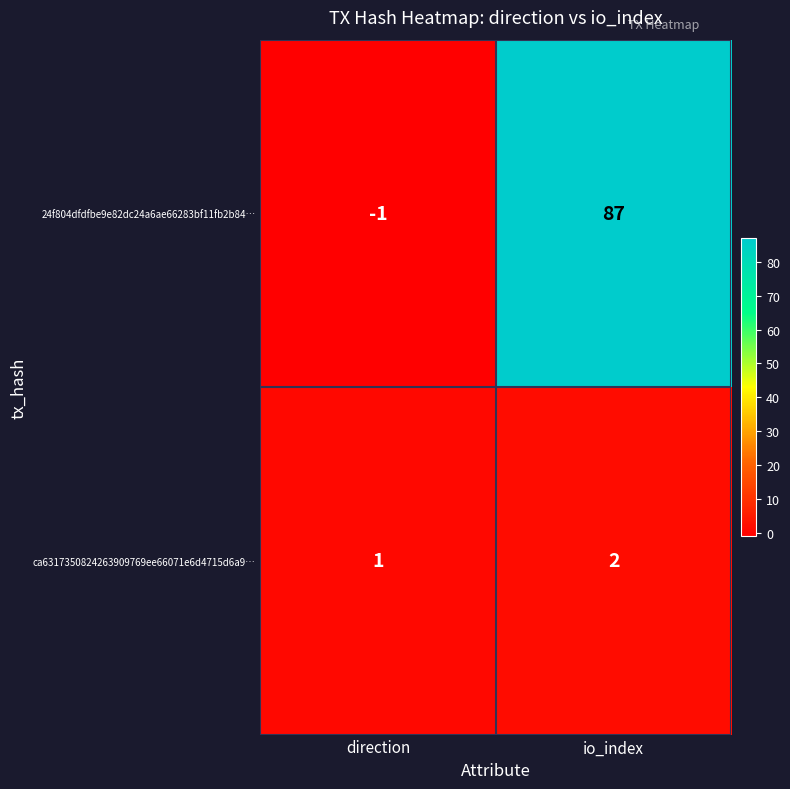

At how many categories does at least one series exceed 33?

1